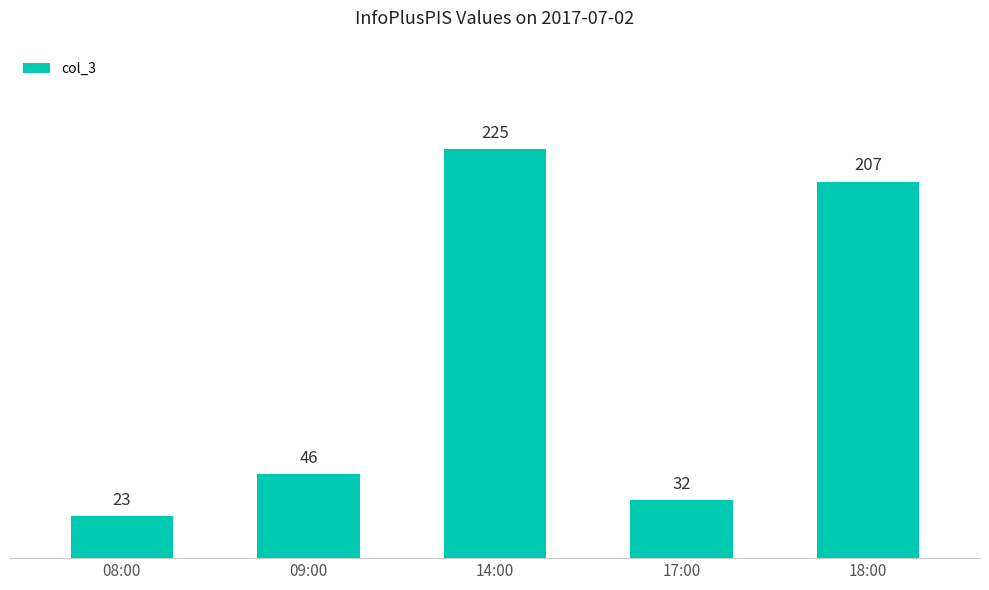

Rank the categories by value from lowest to highest.

08:00, 17:00, 09:00, 18:00, 14:00